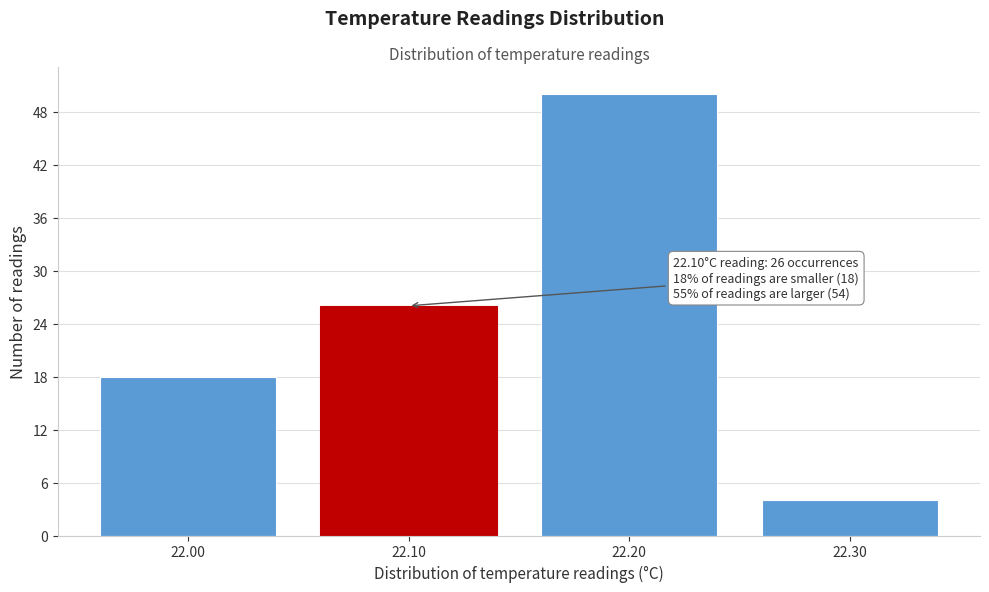

Reading right to left, list all the values displayed in this chart.

22.30=4	22.20=50	22.10=26	22.00=18